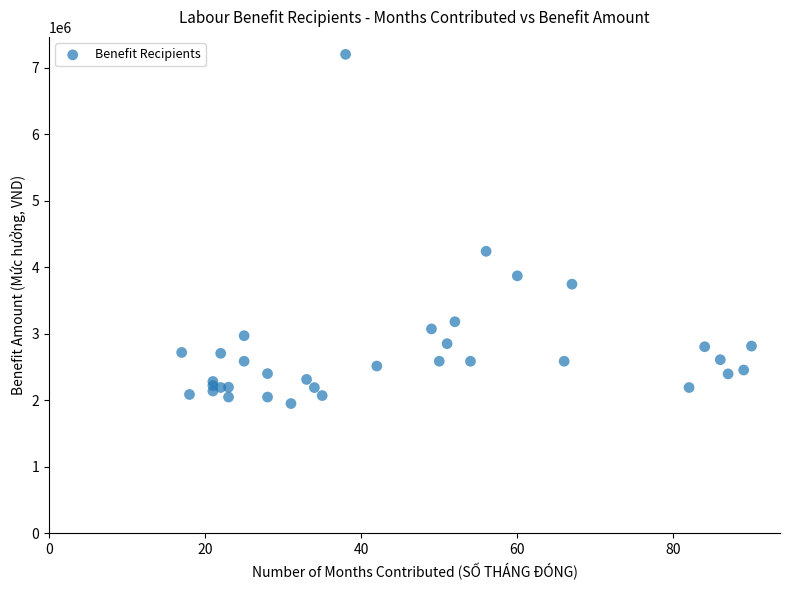

What Y value in the scatter plot is closest to 4575000?

4239000.0